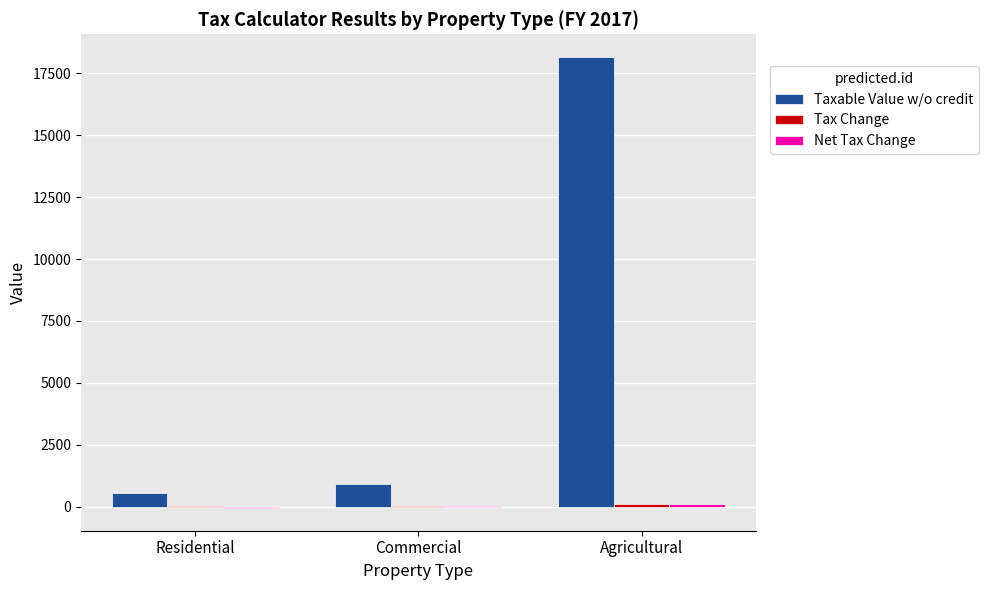

What is the spread (max minus min) of values at Agricultural?

18054.6